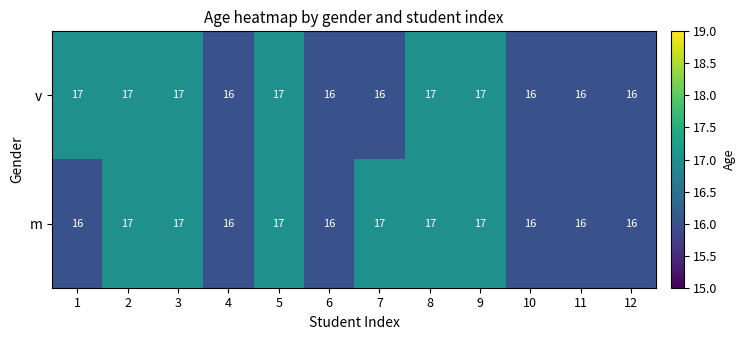

Reading right to left, extract all data points from this chart.

v: 12=16	11=16	10=16	9=17	8=17	7=16	6=16	5=17	4=16	3=17	2=17	1=17
m: 12=16	11=16	10=16	9=17	8=17	7=17	6=16	5=17	4=16	3=17	2=17	1=16